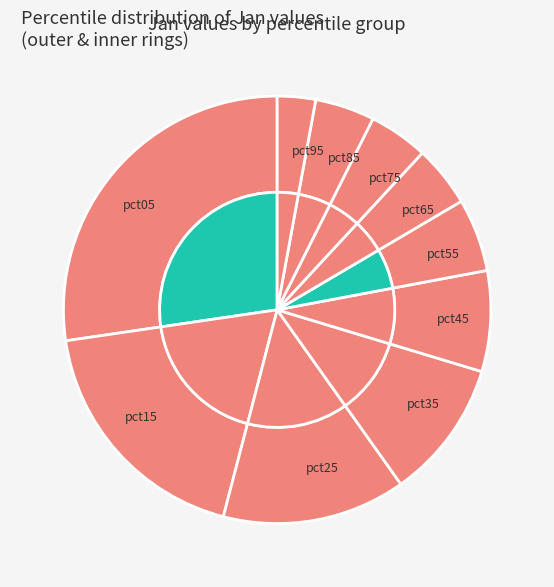

What is the change in value from pct05 to pct45?

-2.3